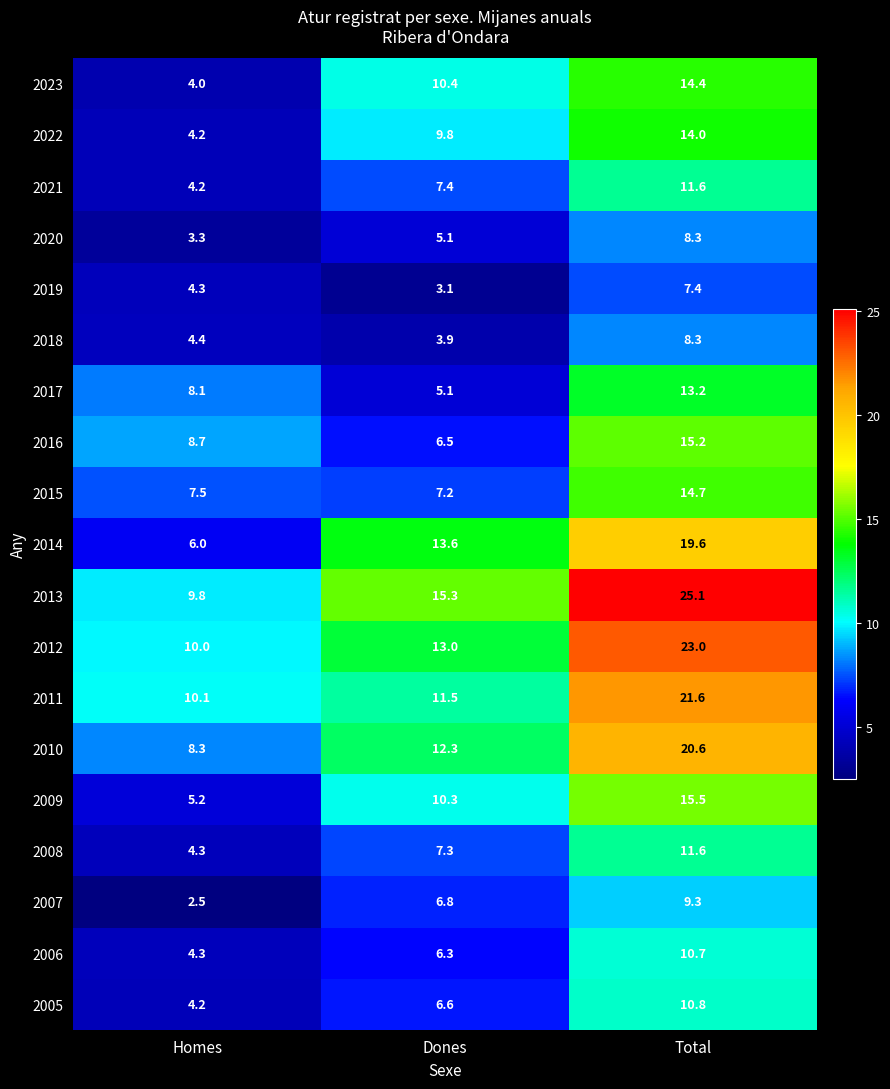

At which category does the chart reach its peak across all series?

Total